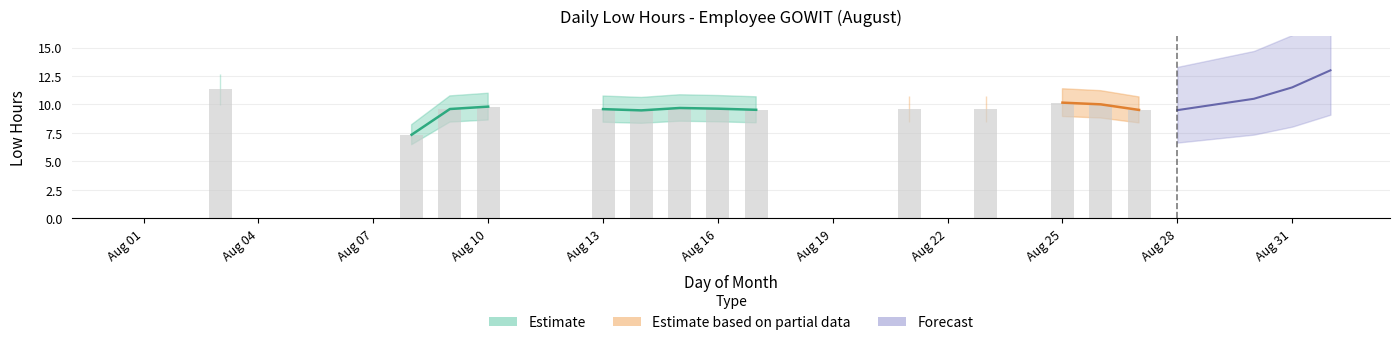

Is it true that the value at Aug 01 is -6.9?

False